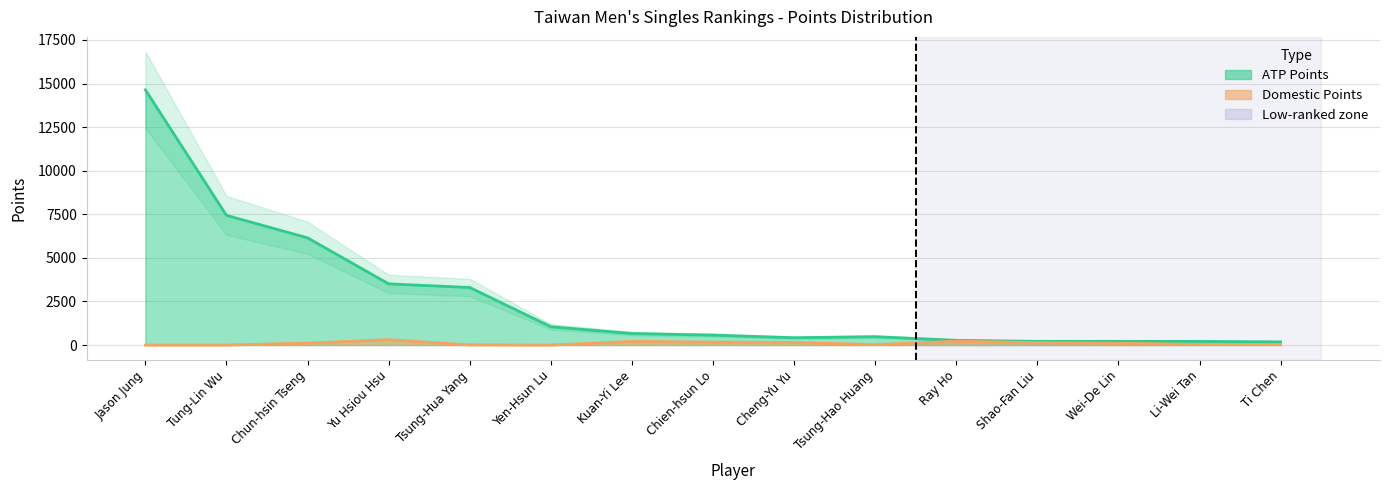

How many data points in ATP Points are less than 570?

7